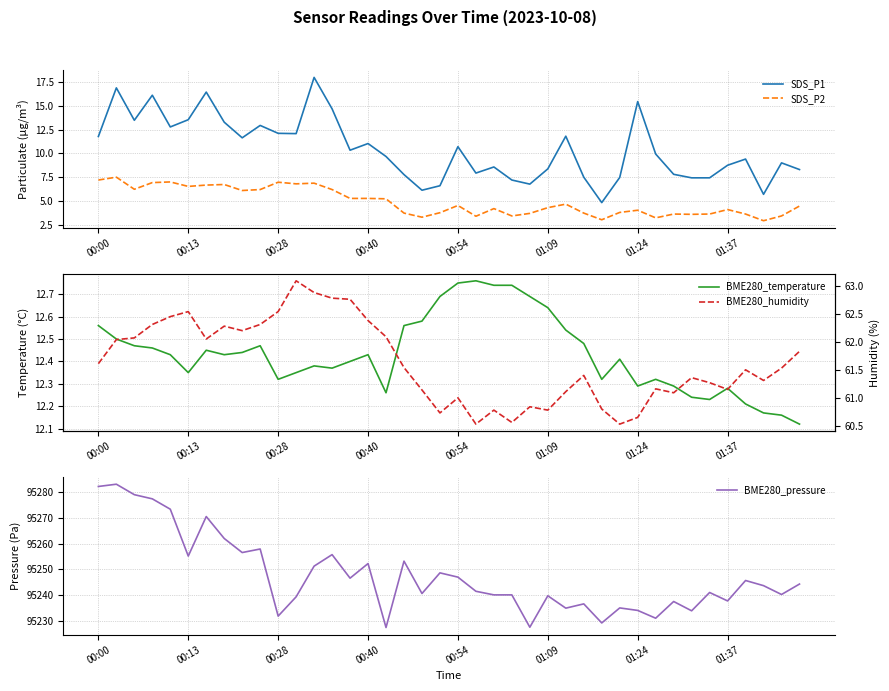

What is the average value of the SDS_P2 series?

4.9